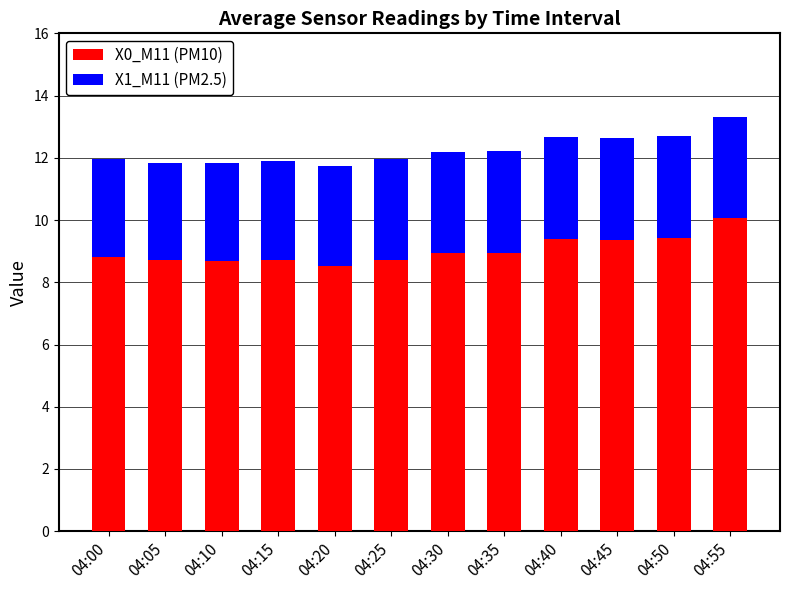

What is the total value across all series at 04:00?

12.0